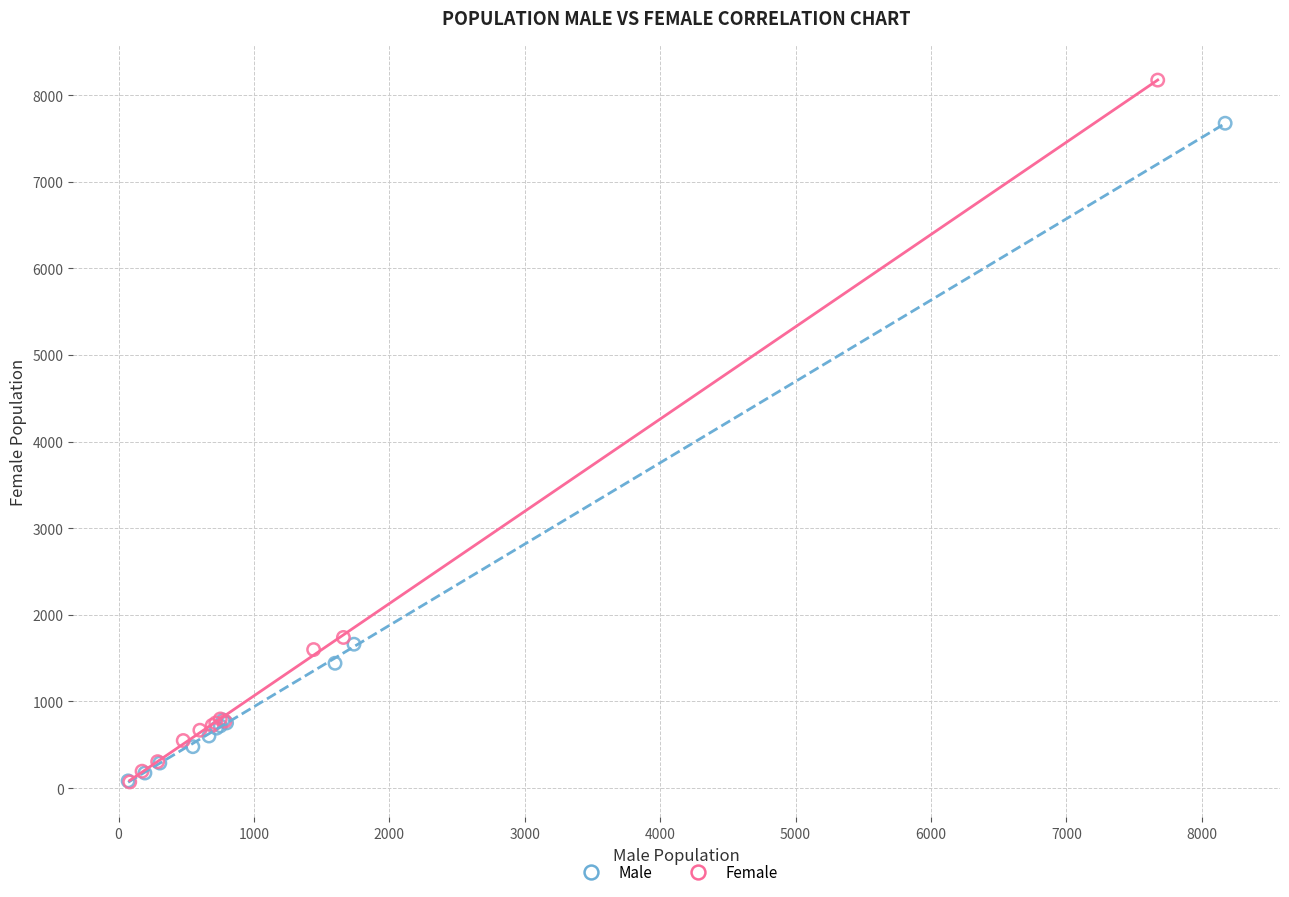

Which series has the largest Y range (max minus min)?

Female